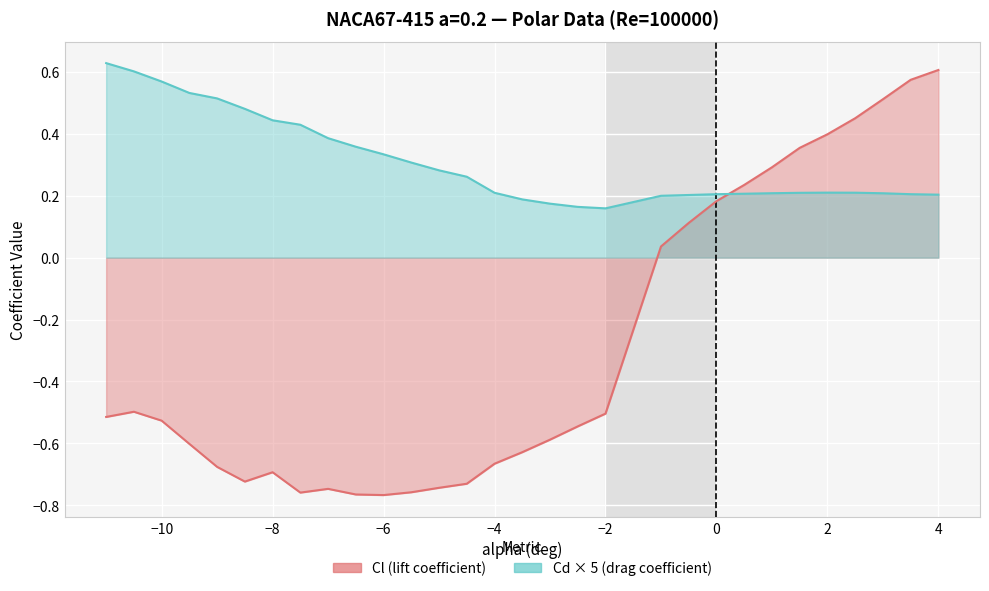

List the series in order of their overall mean, highest first.

Cd × 5 (drag coefficient), Cl (lift coefficient)